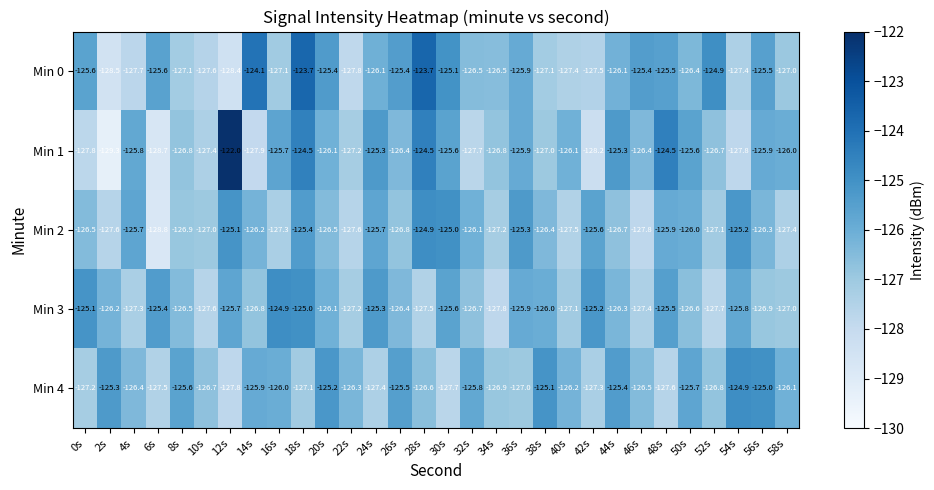

Which category has the highest value in the Min 3 series?

16s